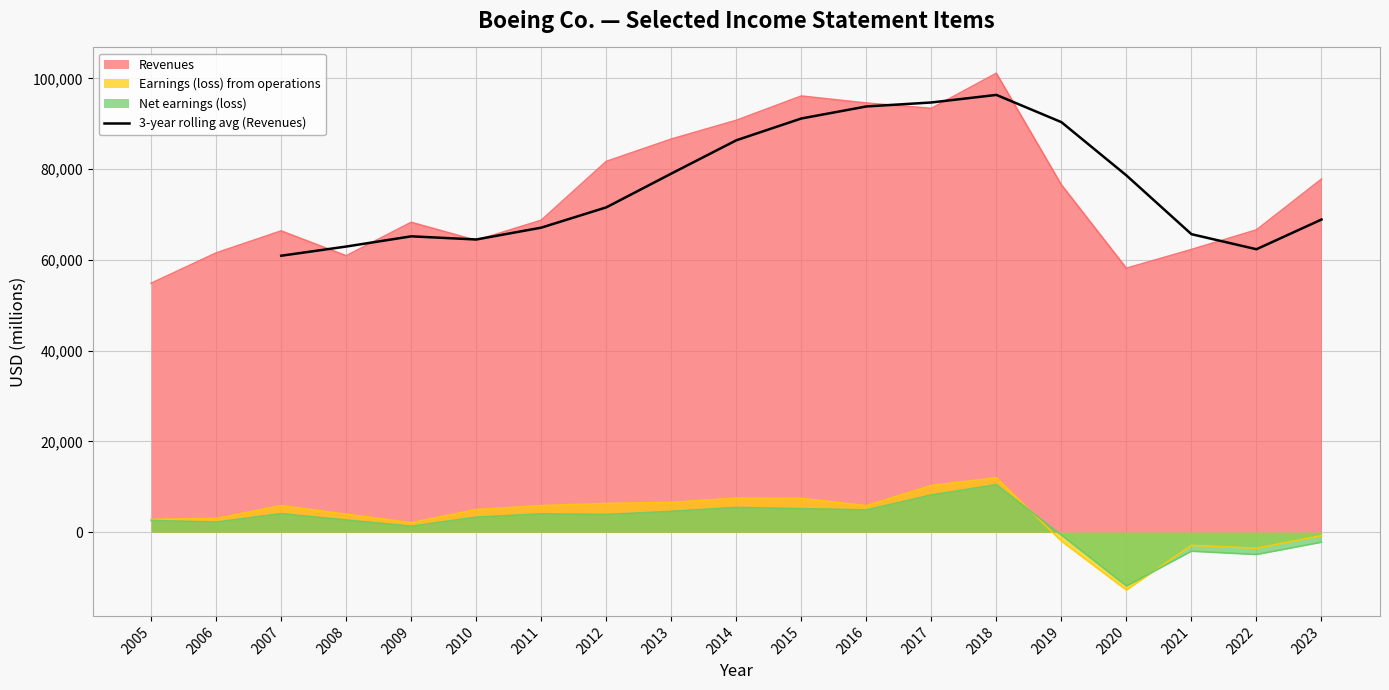

What is the maximum value for 3-year rolling avg (Revenues)?

96363.3